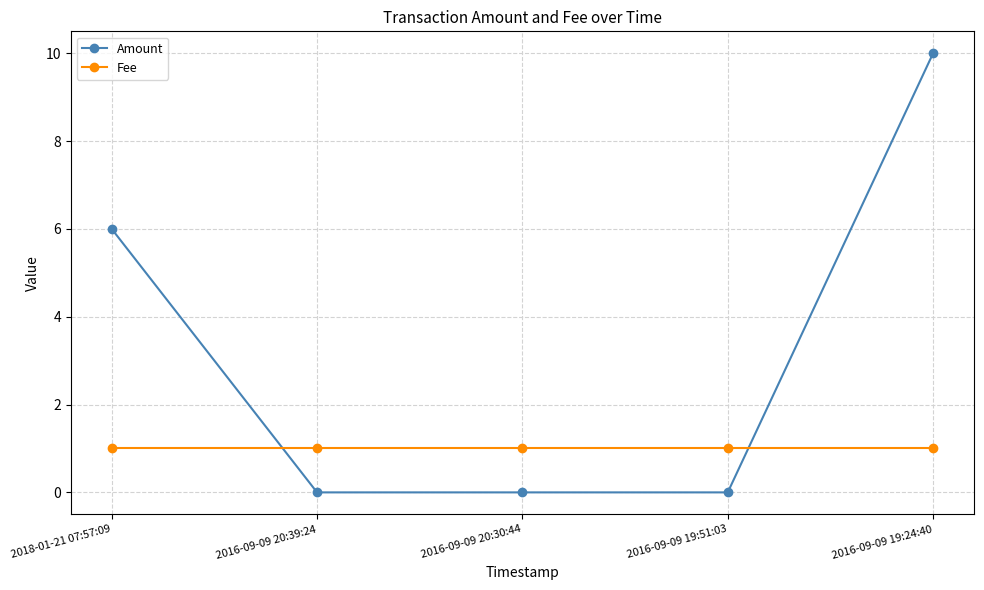

Is this an area chart (filled region under the line)?

No